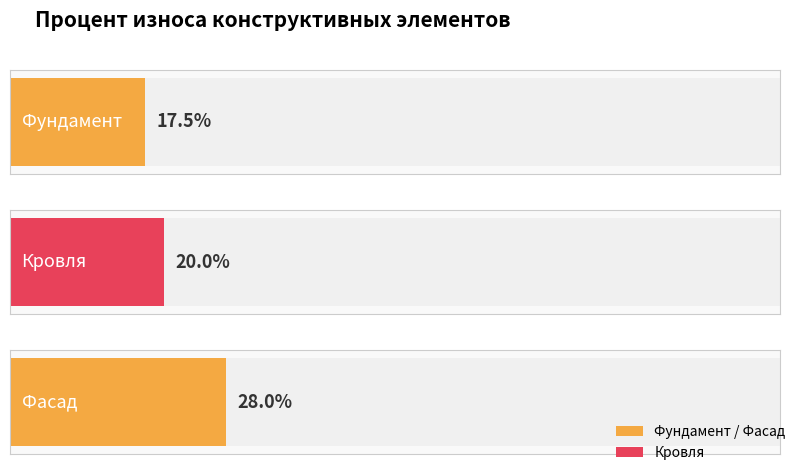

What is the label of the 3rd bar from the right?

Фундамент